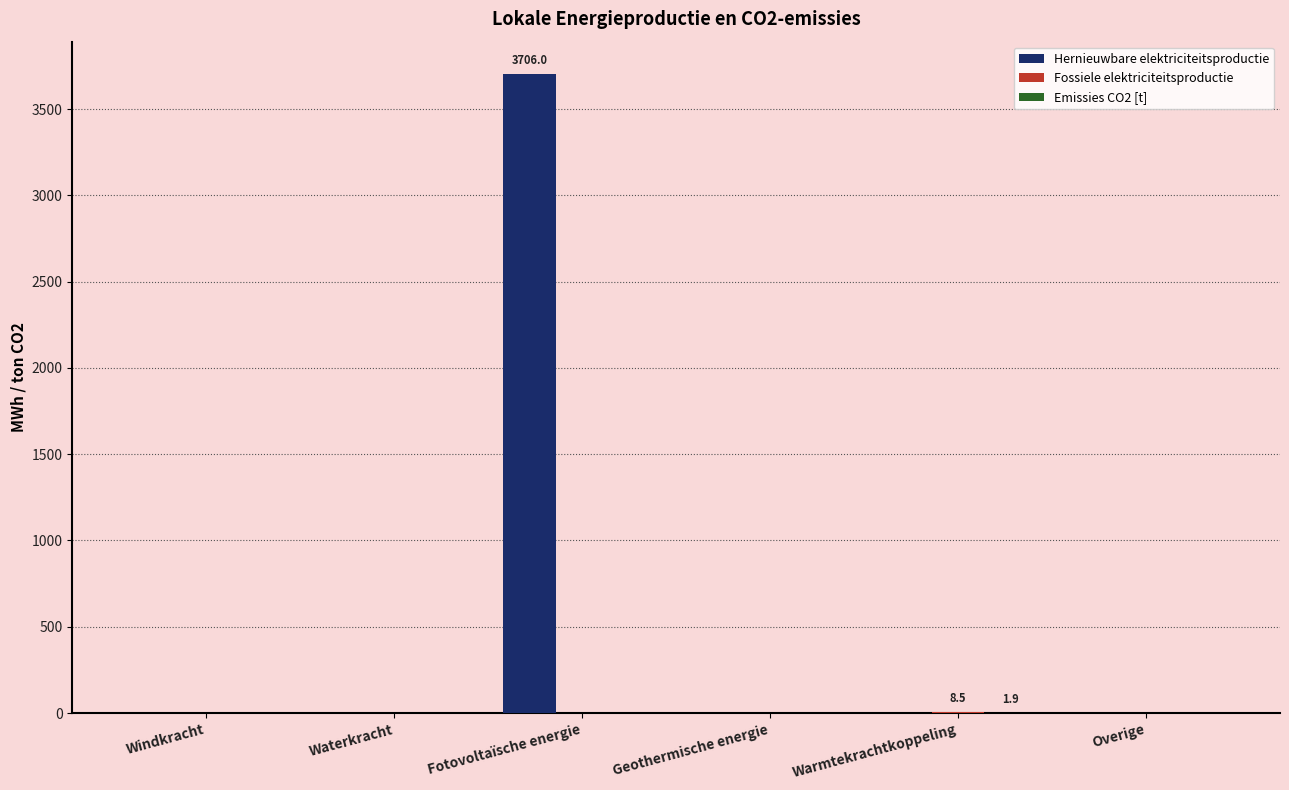

What is the sum of all Hernieuwbare elektriciteitsproductie values?

3706.0